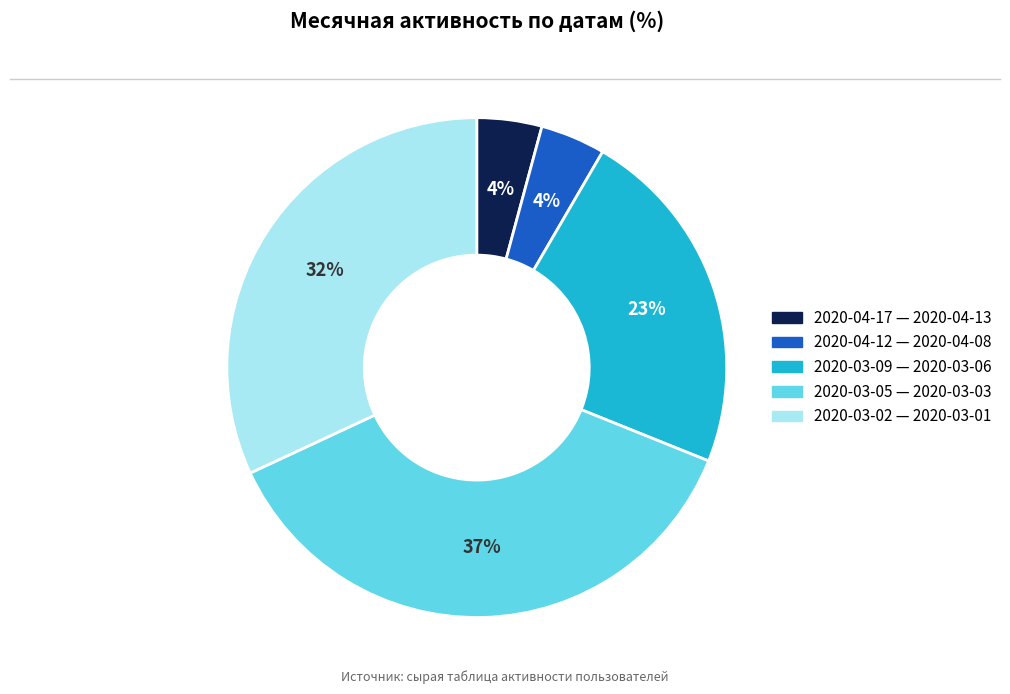

Do 2020-03-02 — 2020-03-01 and 2020-03-09 — 2020-03-06 together represent more than half of the pie?

Yes